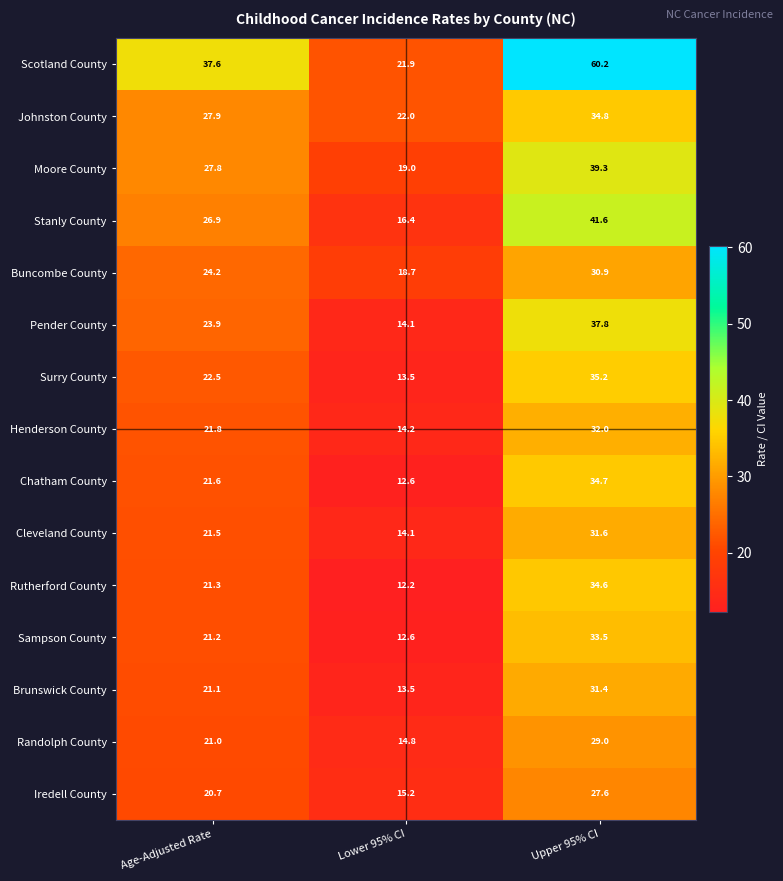

Between Lower 95% CI and Upper 95% CI, which series saw the biggest shift?

Scotland County